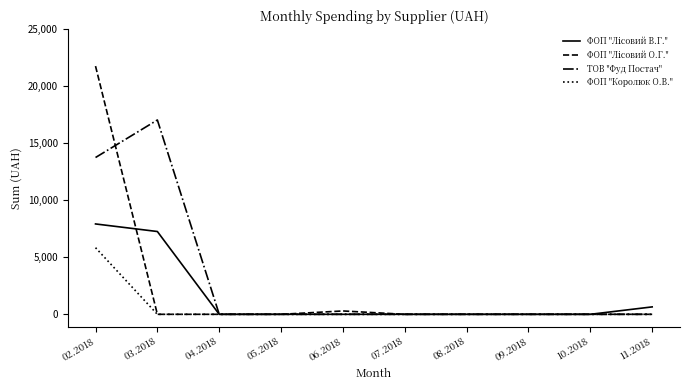

At which category is the sum across all series the highest?

02.2018